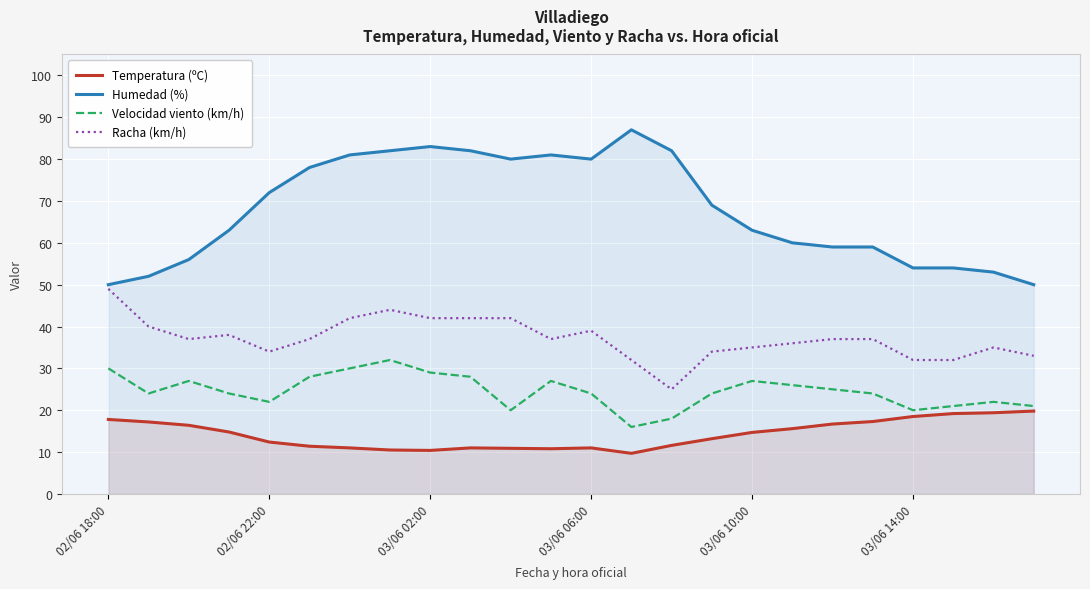

What is the average value of the Velocidad viento (km/h) series?

24.5